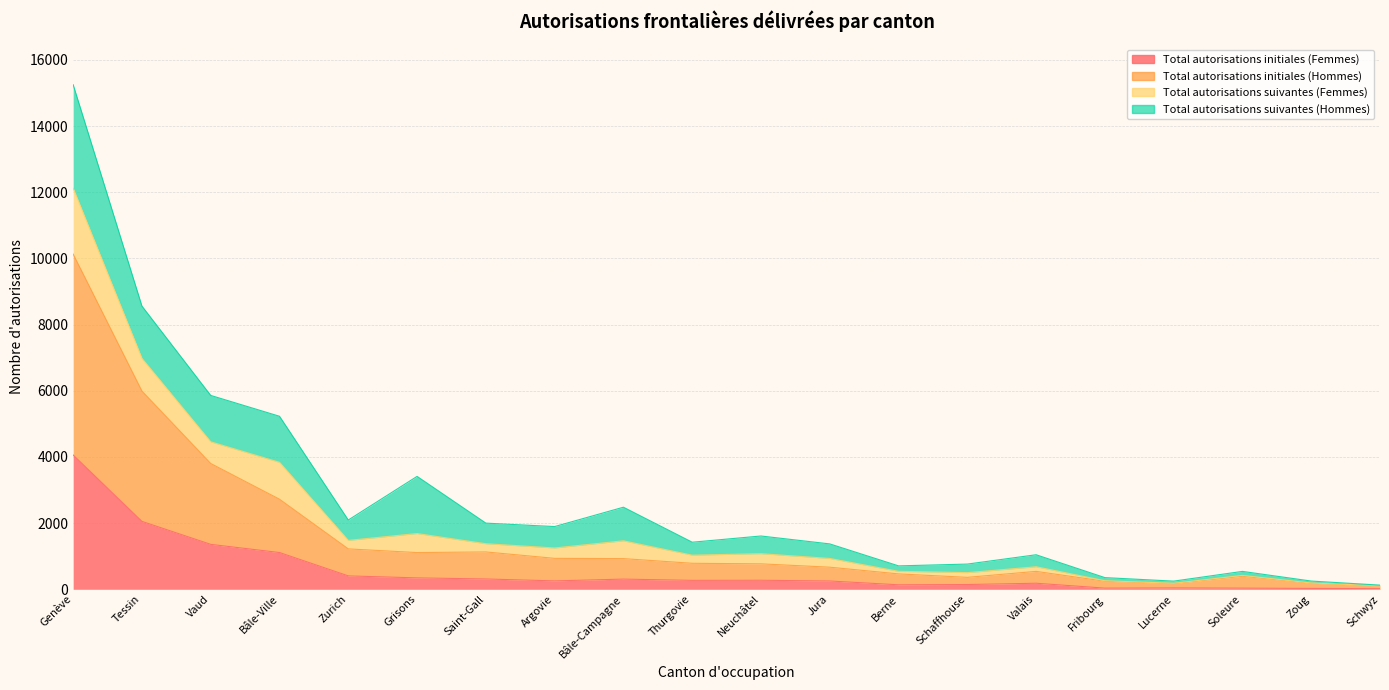

What is the label of the 11th point from the left?

Neuchâtel